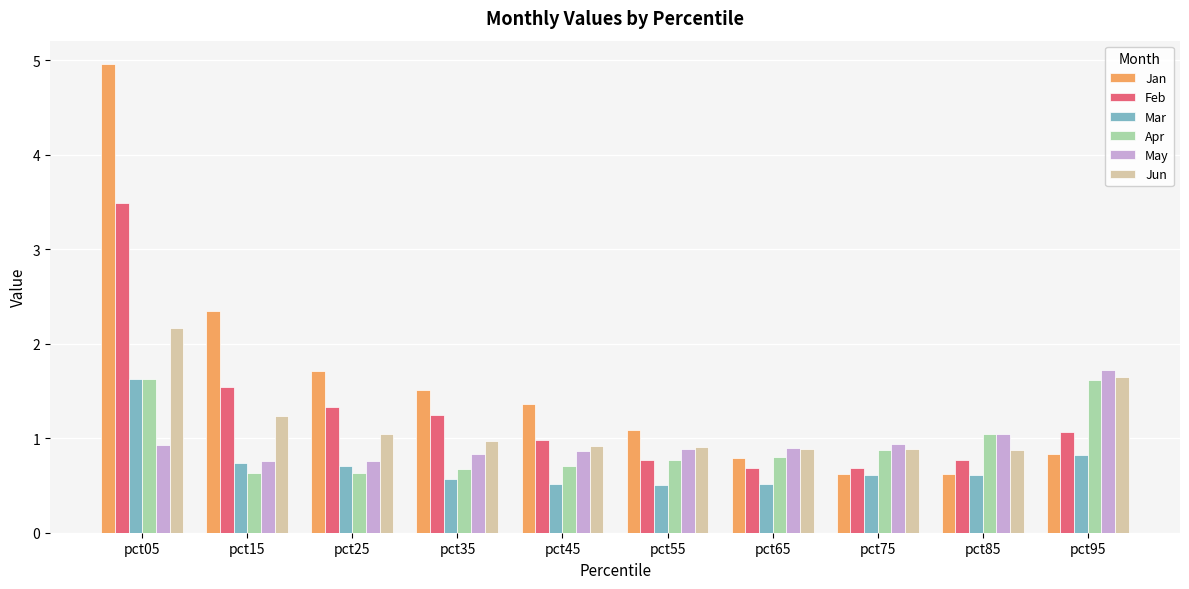

The value of May at pct25 is 1.3. True or false?

False